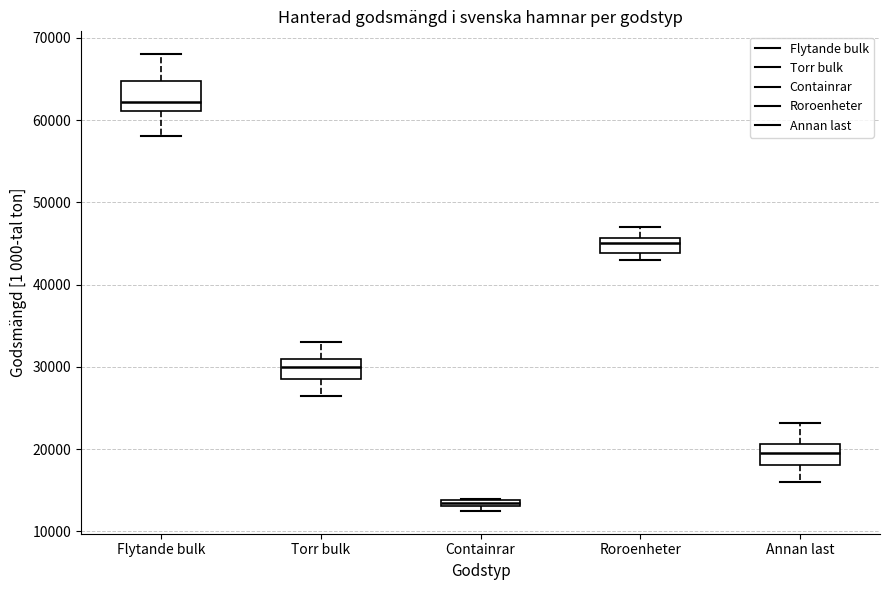

Where does the upper whisker of the box for Flytande bulk end on the y-axis? The values are not printed on the chart, so give them approximately, as read against the axis.

68000